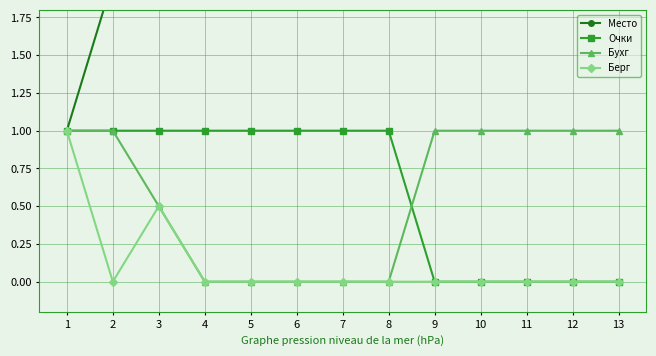

Reading left to right, list all the values displayed in this chart.

Место: 1=1.0	2=2.0	3=3.0	4=4.0	5=5.0	6=6.0	7=7.0	8=8.0	9=9.0	10=10.0	11=11.0	12=12.0	13=13.0
Очки: 1=1.0	2=1.0	3=1.0	4=1.0	5=1.0	6=1.0	7=1.0	8=1.0	9=0.0	10=0.0	11=0.0	12=0.0	13=0.0
Бухг: 1=1.0	2=1.0	3=0.5	4=0.0	5=0.0	6=0.0	7=0.0	8=0.0	9=1.0	10=1.0	11=1.0	12=1.0	13=1.0
Берг: 1=1.0	2=0.0	3=0.5	4=0.0	5=0.0	6=0.0	7=0.0	8=0.0	9=0.0	10=0.0	11=0.0	12=0.0	13=0.0